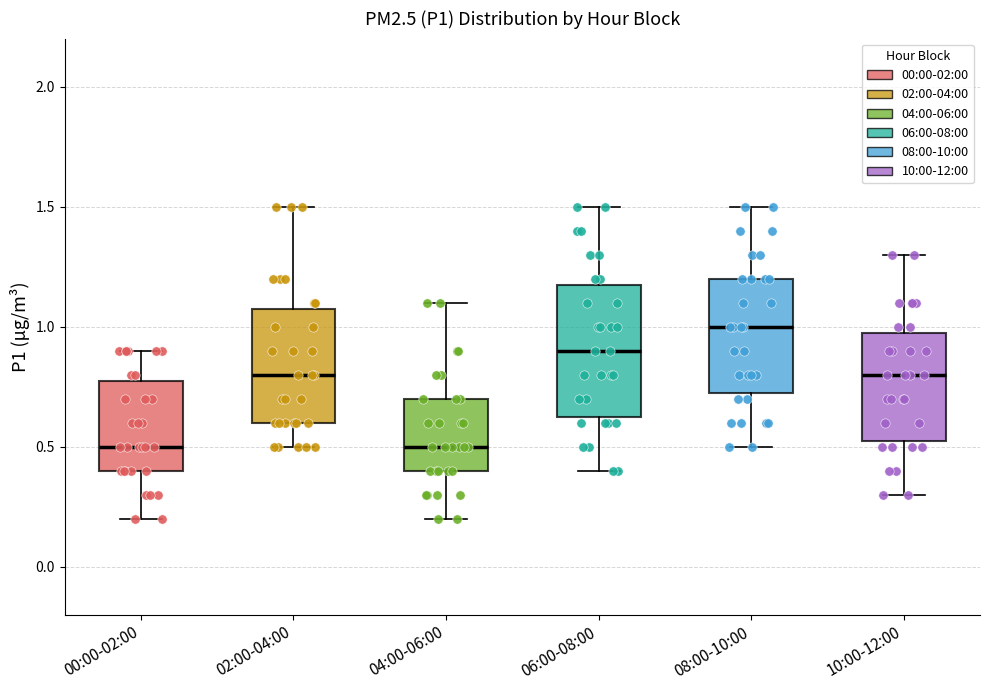

Which box is the tallest, from its lower edge to its upper edge?

06:00-08:00